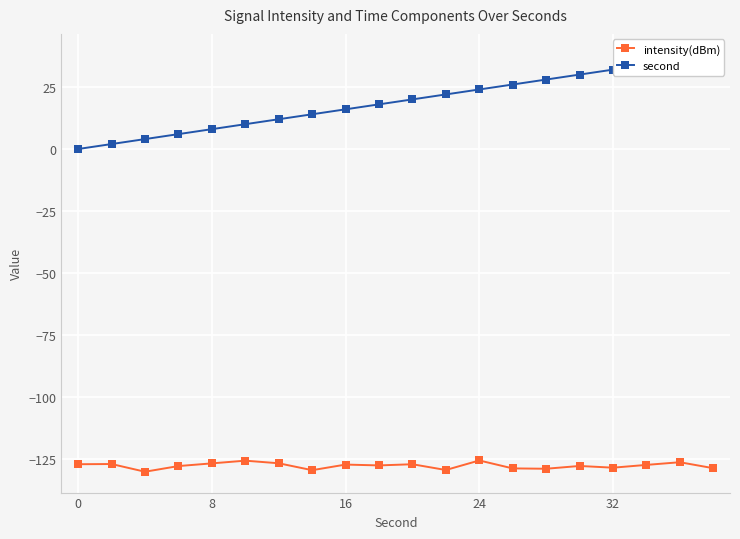

True or false: intensity(dBm) has a value of -31.0 at 8.

False